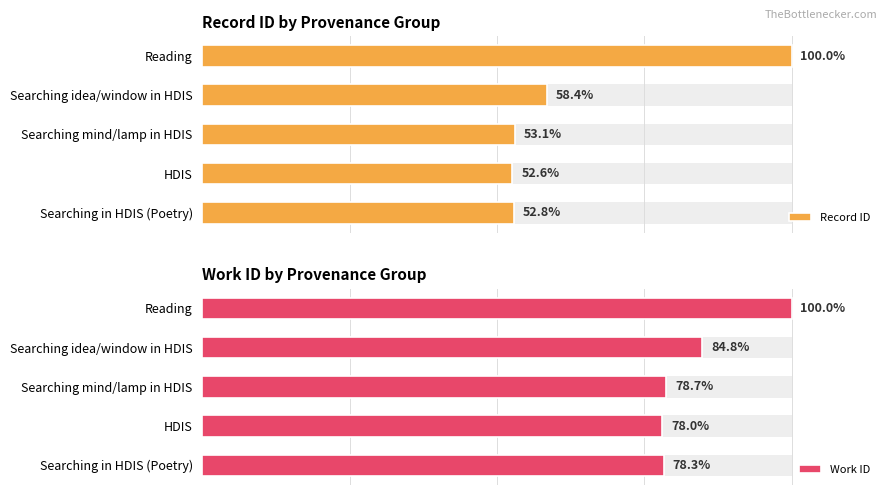

Is it true that Record ID equals 88.6 at Searching idea/window in HDIS?

False